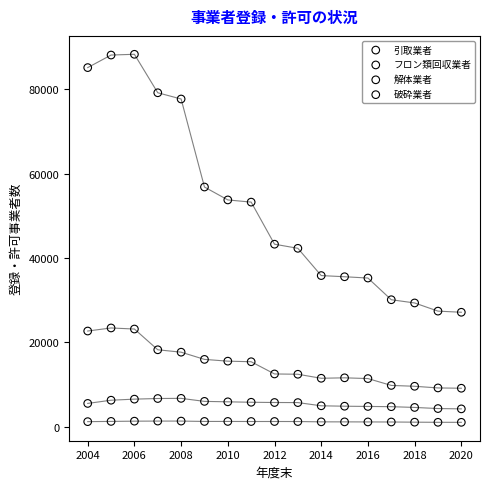

Which series contains the highest Y value?

引取業者